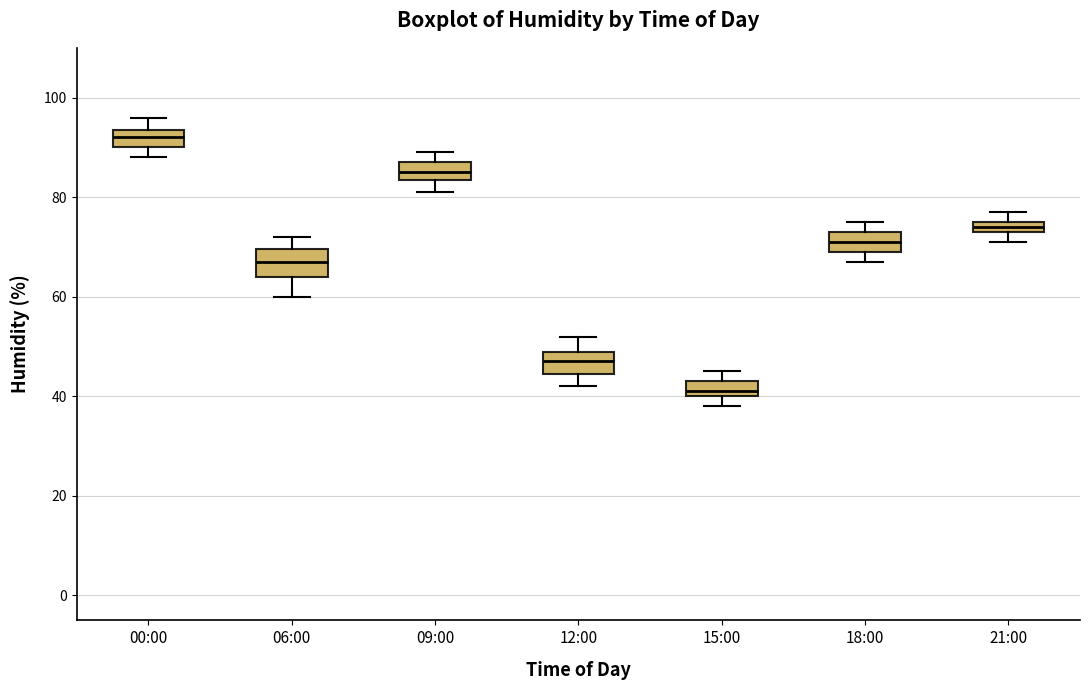

Which box's median line is the lowest?

15:00